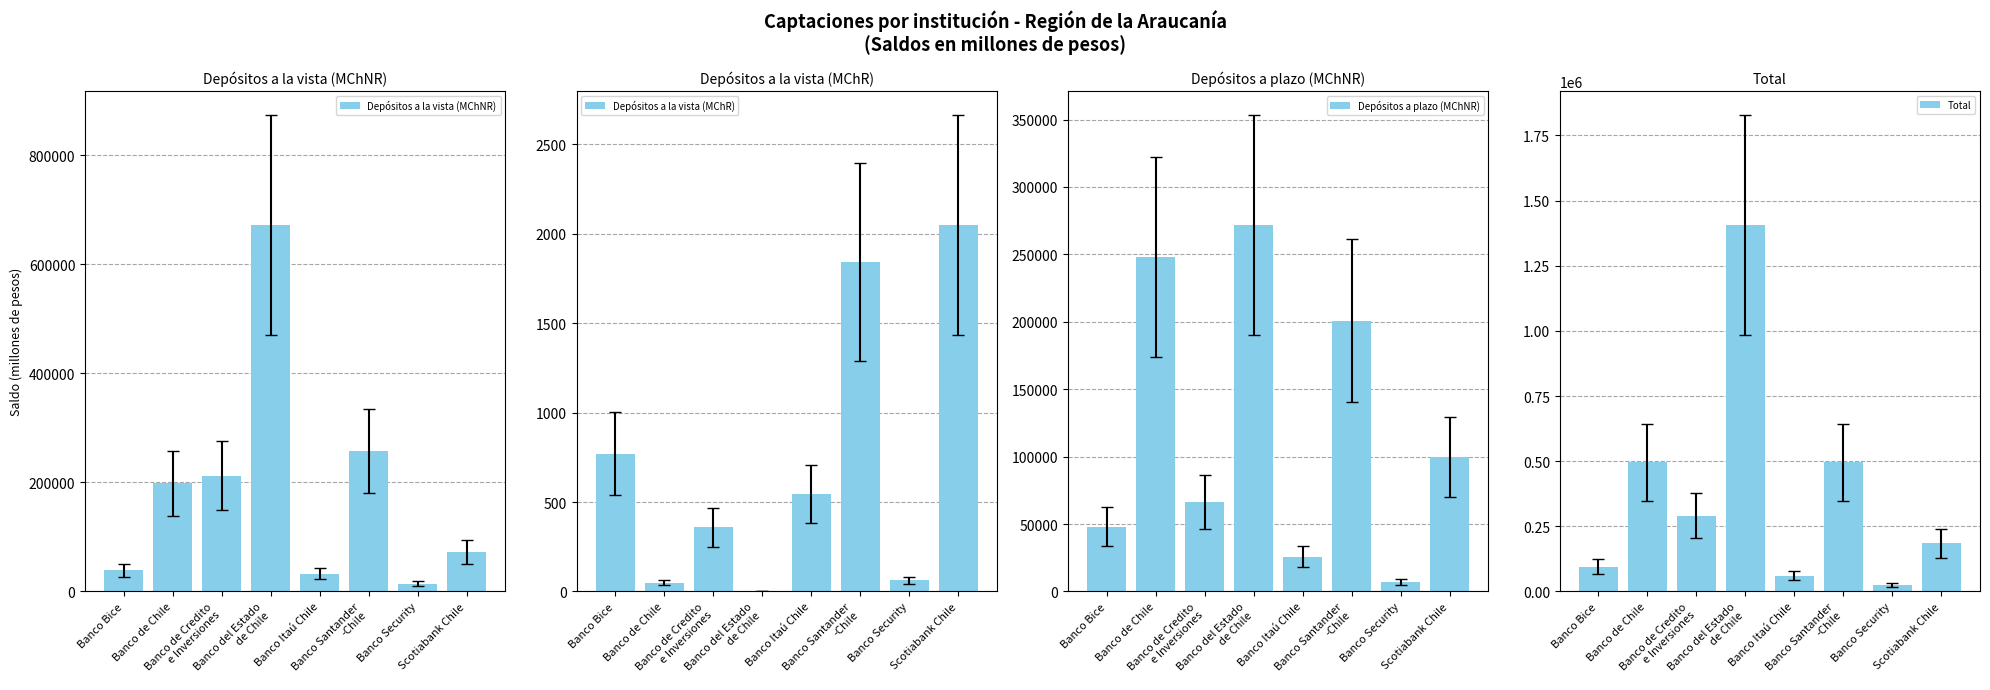

What is the sum of the Total values at Banco de Credito
e Inversiones and Banco de Chile?

785479.7